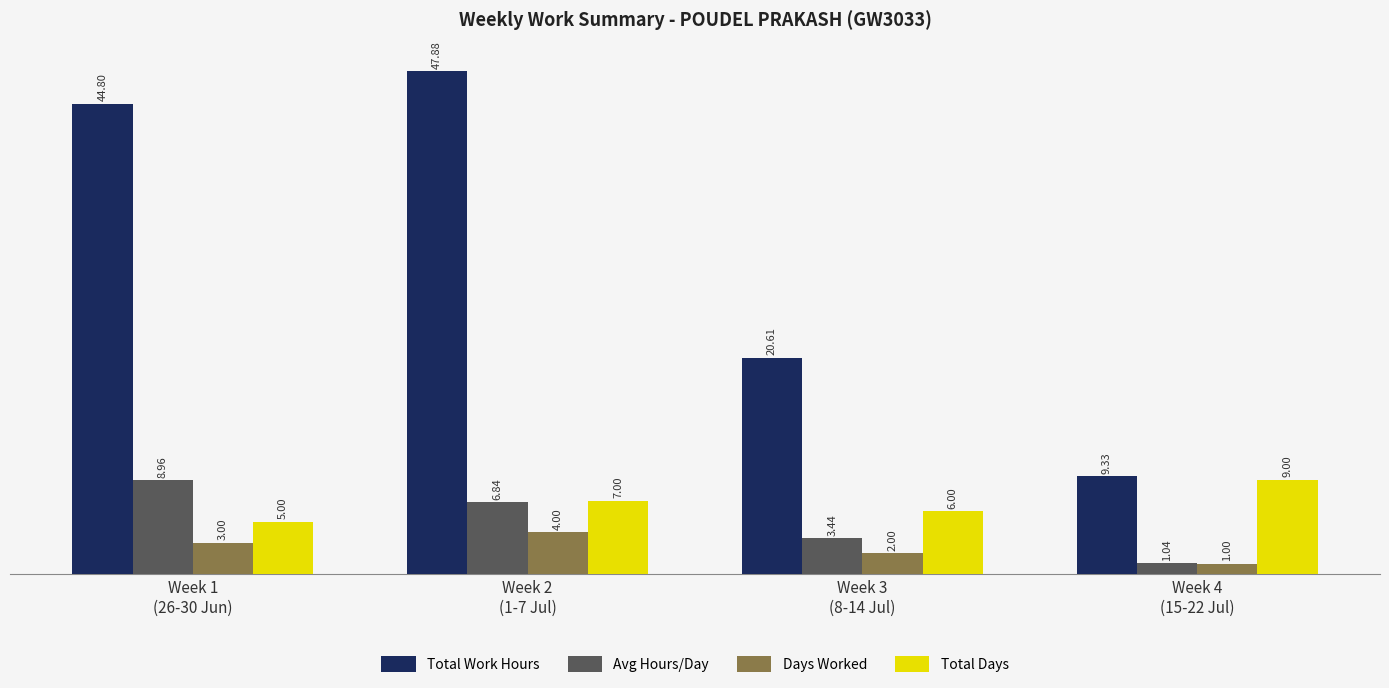

Which series has the largest range (max minus min)?

Total Work Hours